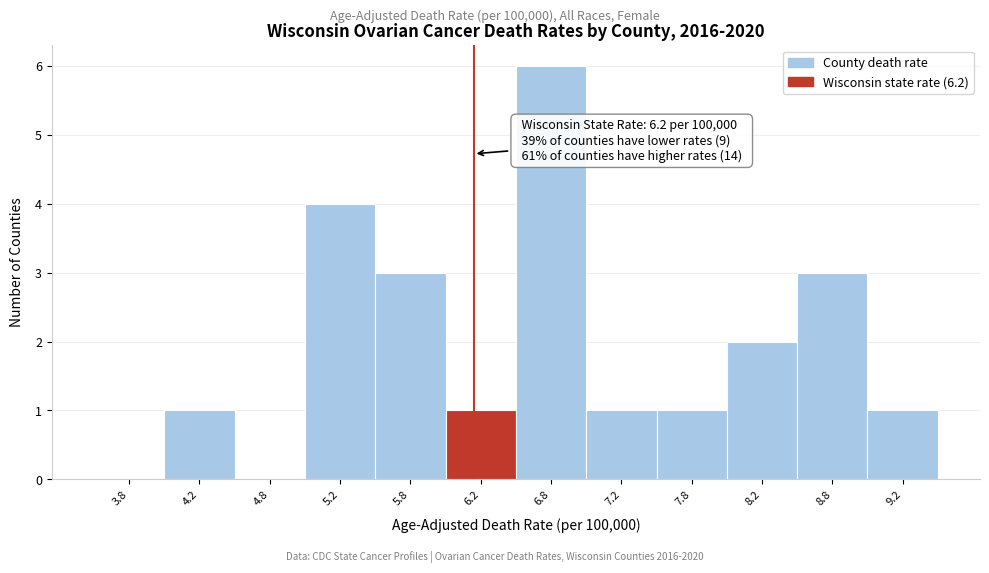

Which range on the x-axis has the tallest bar?

6.5 to 7.0